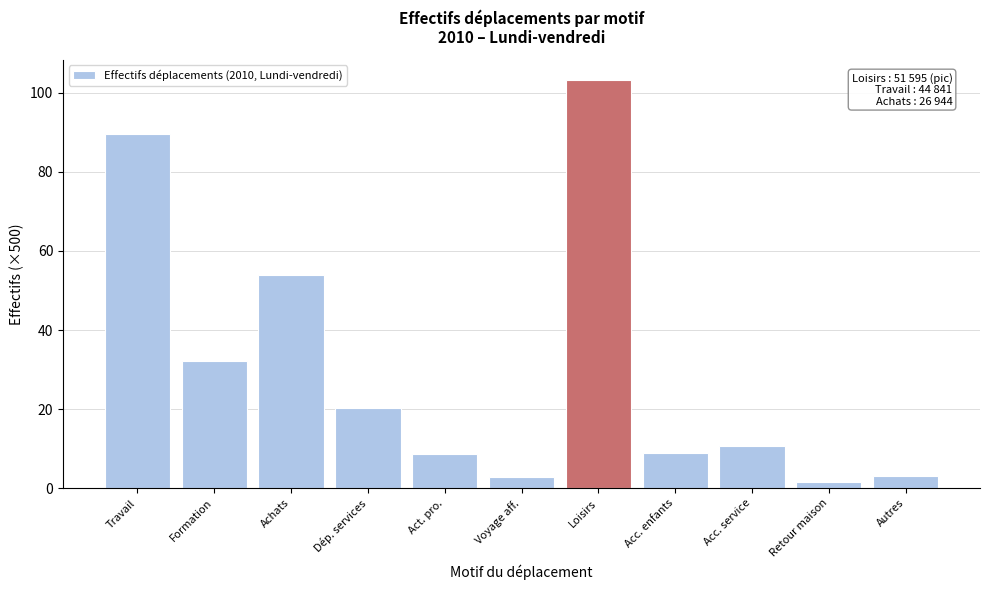

Which category has the highest value across all series?

Loisirs